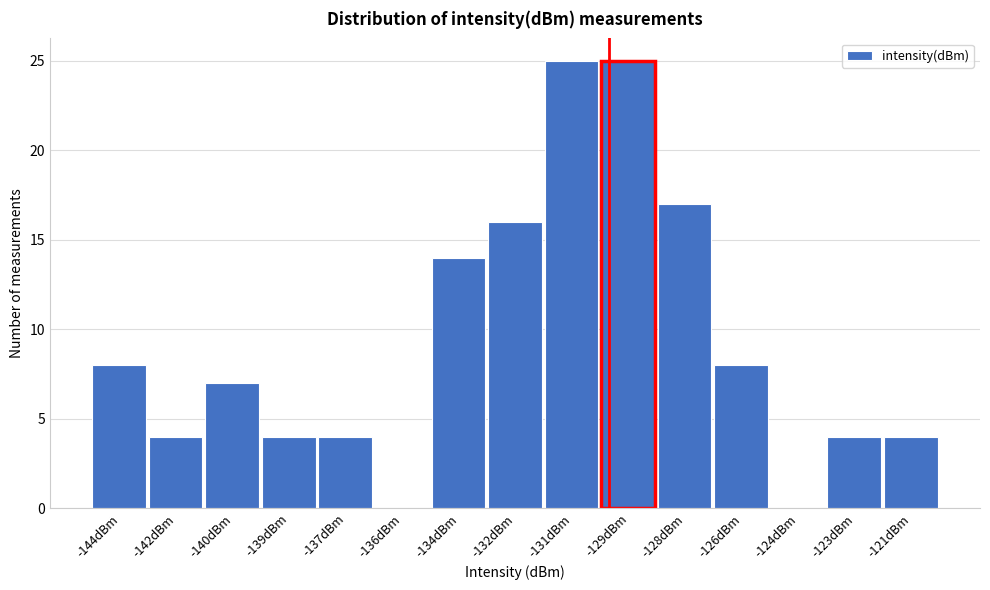

Reading right to left, list all the values displayed in this chart.

-121dBm=4	-123dBm=4	-124dBm=0	-126dBm=8	-128dBm=17	-129dBm=25	-131dBm=25	-132dBm=16	-134dBm=14	-136dBm=0	-137dBm=4	-139dBm=4	-140dBm=7	-142dBm=4	-144dBm=8